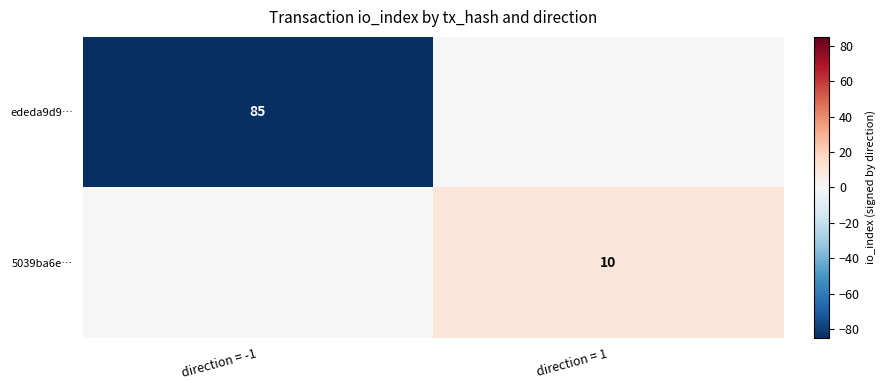

What is the total value across all series at direction = 1?

10